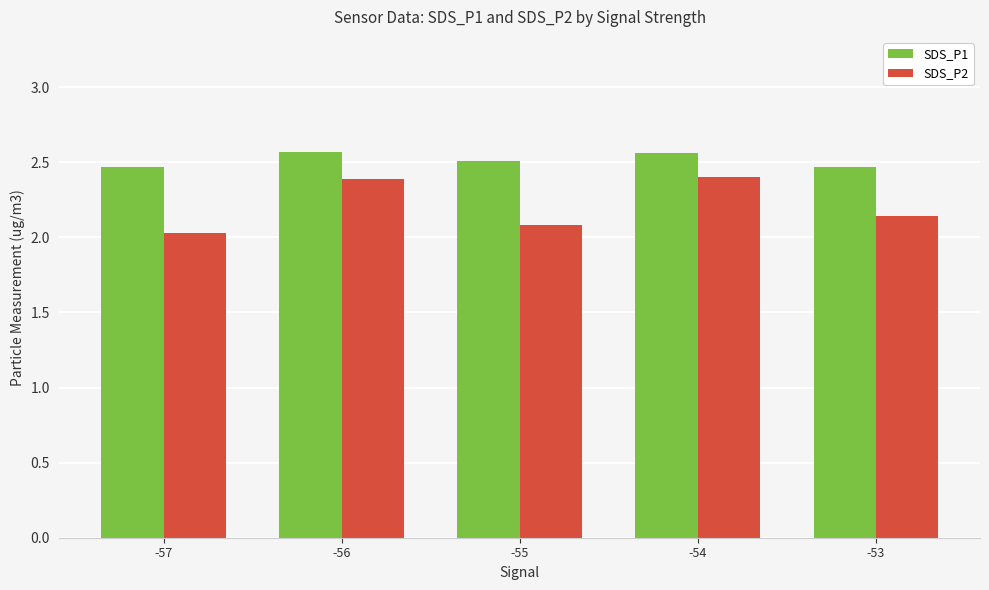

What is the difference between the SDS_P2 values at -56 and -57?

0.4